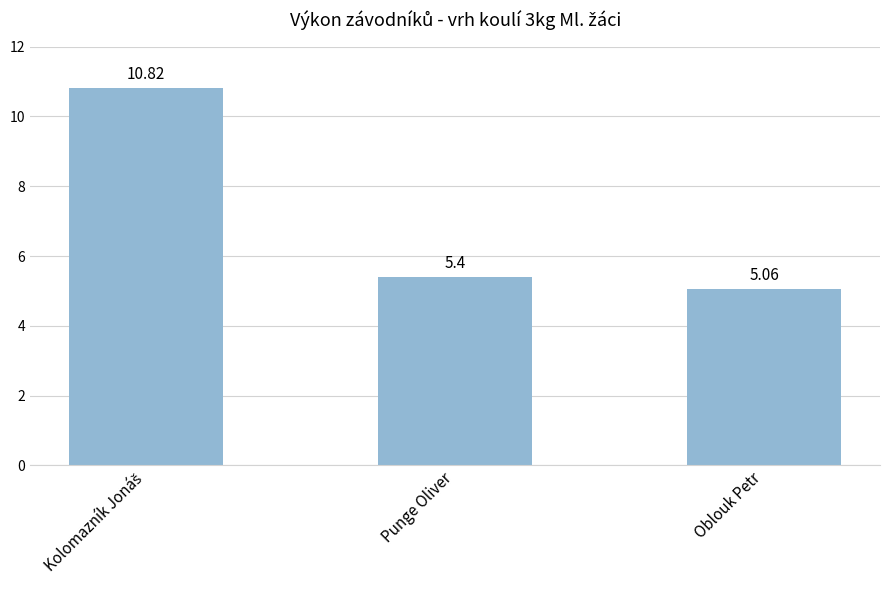

What is the average value?

7.1